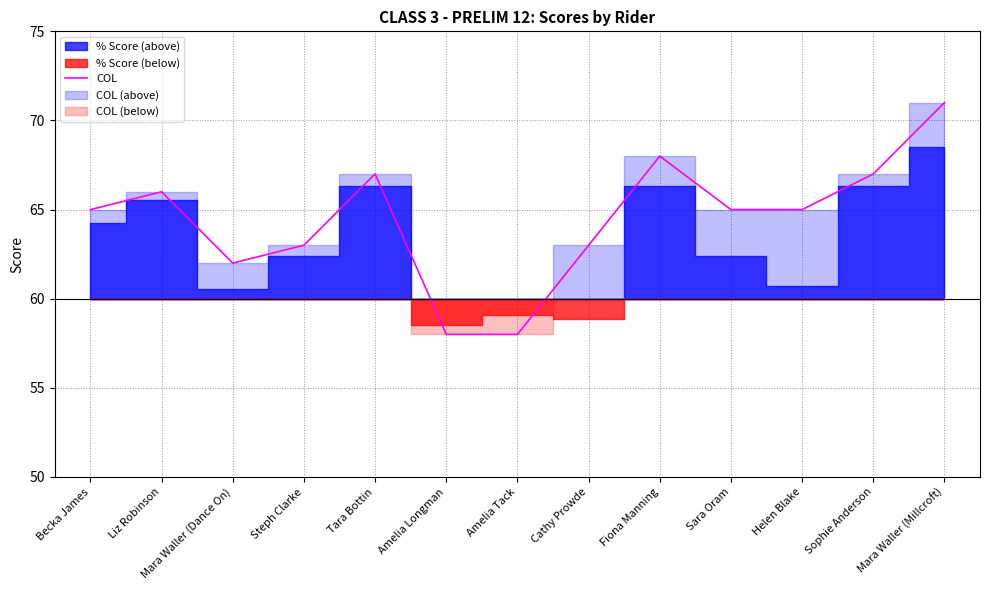

What is the smallest value displayed?

58